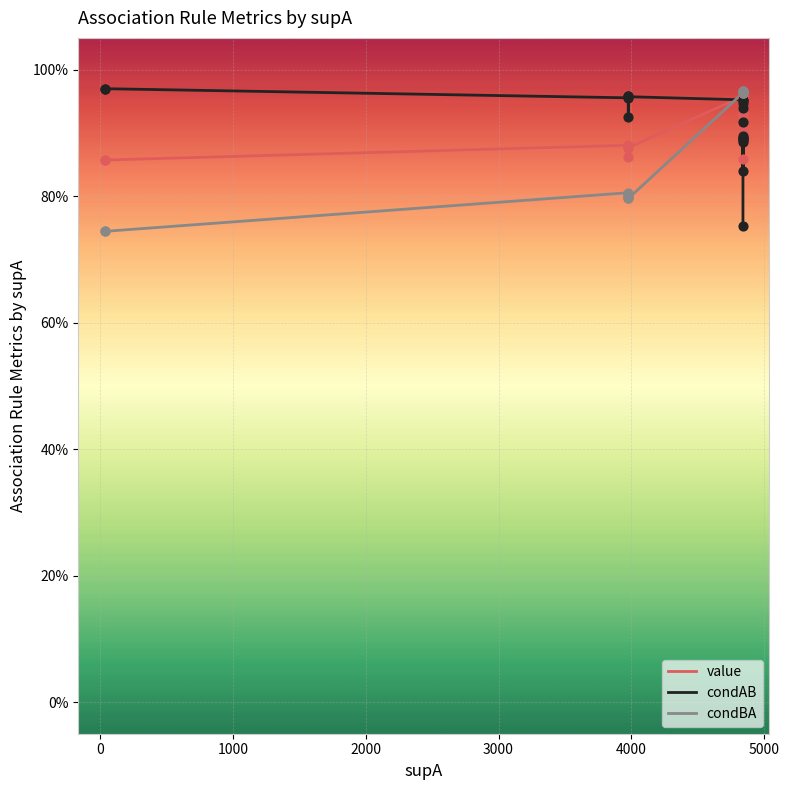

Which series has the largest total across all categories?

condAB